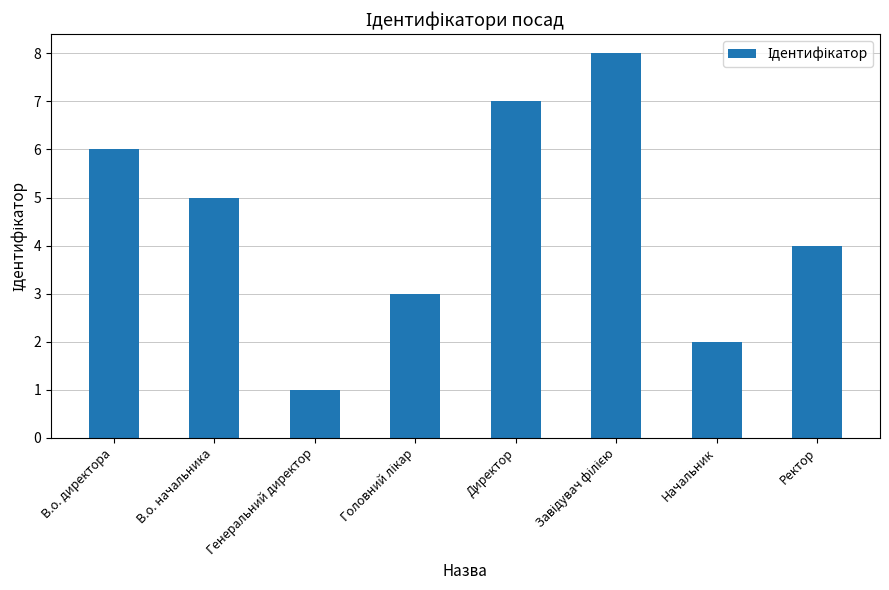

What position from the right is В.о. начальника?

7